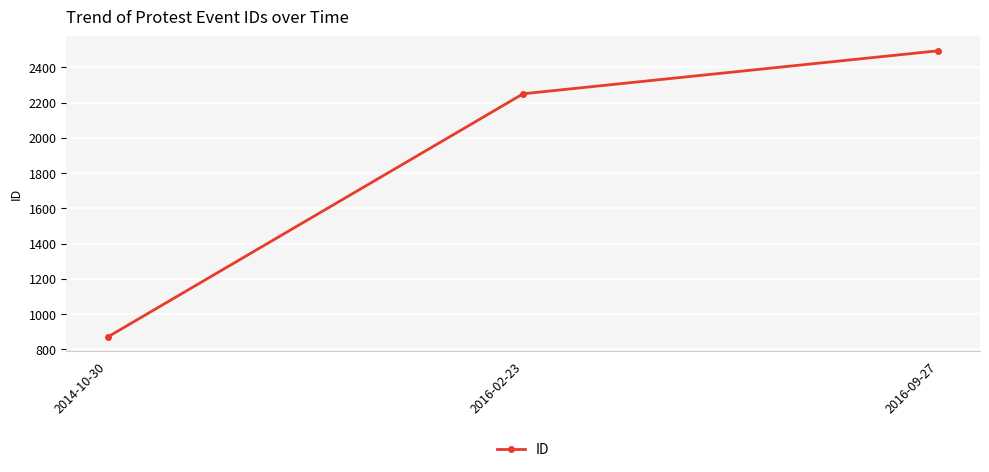

The chart shows a value of 2494 at 2016-09-27. True or false?

True